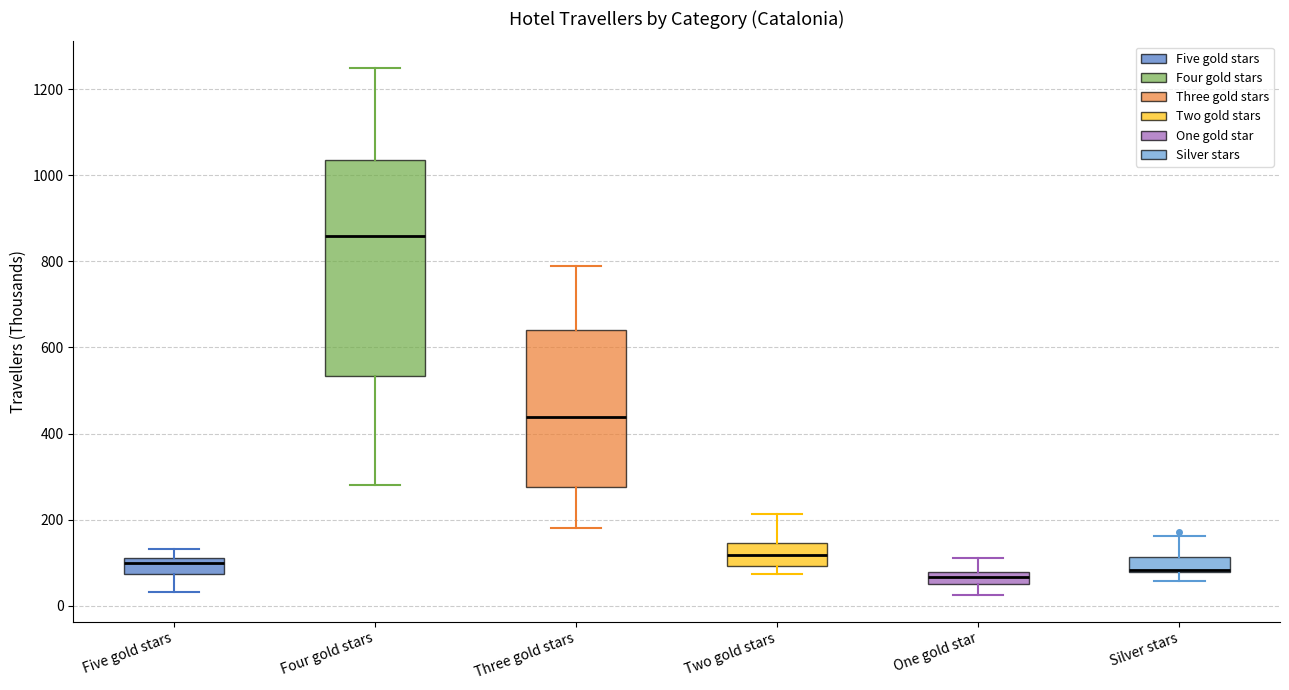

Where does the median line of the box for Two gold stars sit on the y-axis? The values are not printed on the chart, so give them approximately, as read against the axis.

120